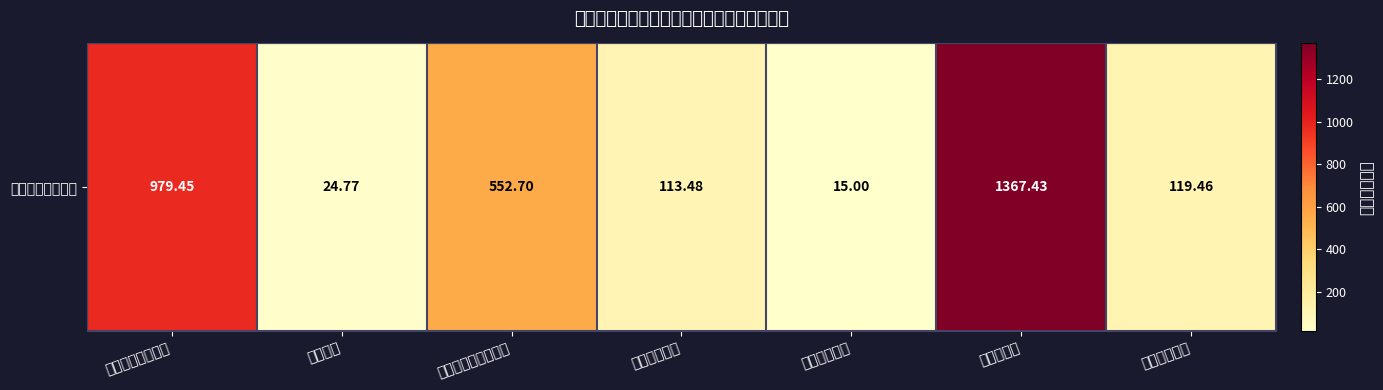

Rank the categories by value from lowest to highest.

城乡社区支出, 教育支出, 卫生健康支出, 住房保障支出, 社会保障和就业支出, 一般公共服务支出, 农林水支出